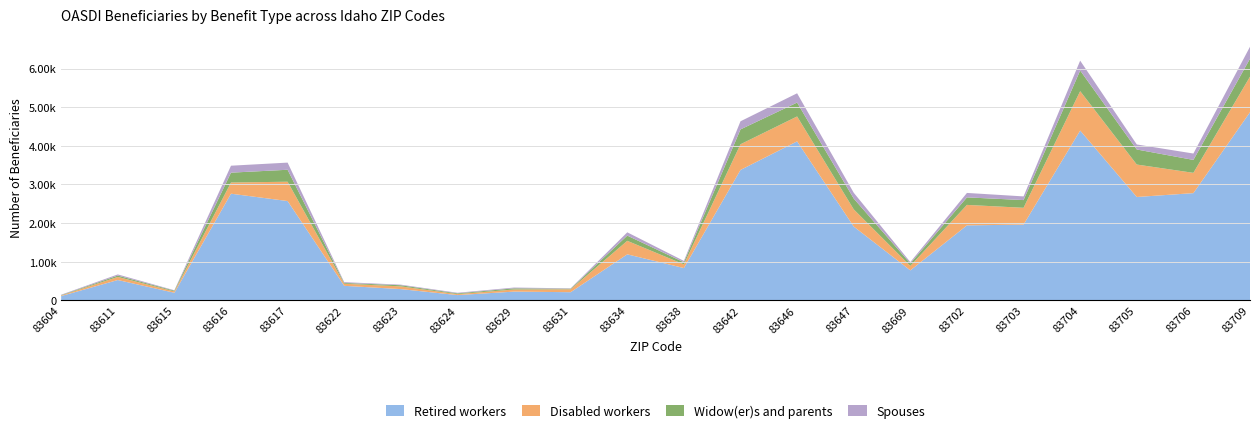

Reading left to right, extract all data points from this chart.

Retired workers: 83604=110	83611=525	83615=195	83616=2760	83617=2570	83622=375	83623=290	83624=135	83629=225	83631=210	83634=1190	83638=835	83642=3375	83646=4115	83647=1910	83669=775	83702=1940	83703=1960	83704=4395	83705=2675	83706=2775	83709=4870
Disabled workers: 83604=15	83611=80	83615=35	83616=290	83617=500	83622=55	83623=70	83624=25	83629=55	83631=75	83634=350	83638=95	83642=665	83646=645	83647=445	83669=115	83702=530	83703=435	83704=1020	83705=840	83706=525	83709=920
Widow(er)s and parents: 83604=10	83611=35	83615=20	83616=255	83617=310	83622=20	83623=30	83624=20	83629=30	83631=15	83634=135	83638=55	83642=385	83646=360	83647=280	83669=65	83702=195	83703=200	83704=535	83705=390	83706=335	83709=465
Spouses: 83604=10	83611=30	83615=10	83616=180	83617=185	83622=20	83623=15	83624=15	83629=20	83631=10	83634=85	83638=35	83642=210	83646=240	83647=150	83669=35	83702=115	83703=95	83704=255	83705=130	83706=165	83709=310